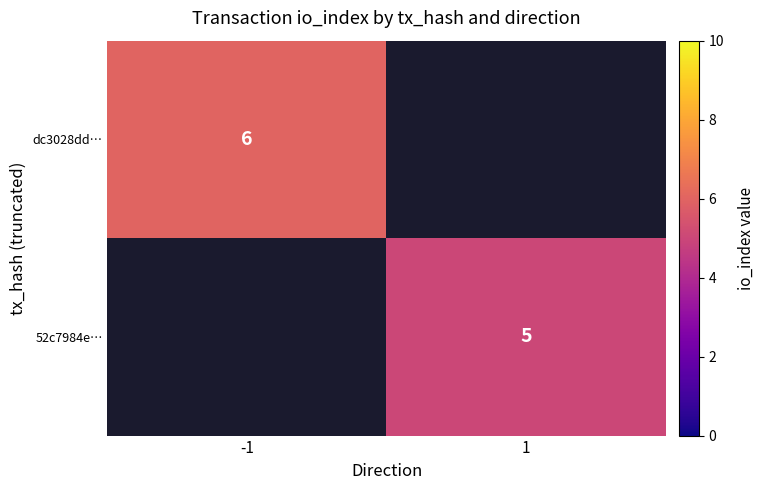

The dc3028dd… series shows 6 at -1. True or false?

True